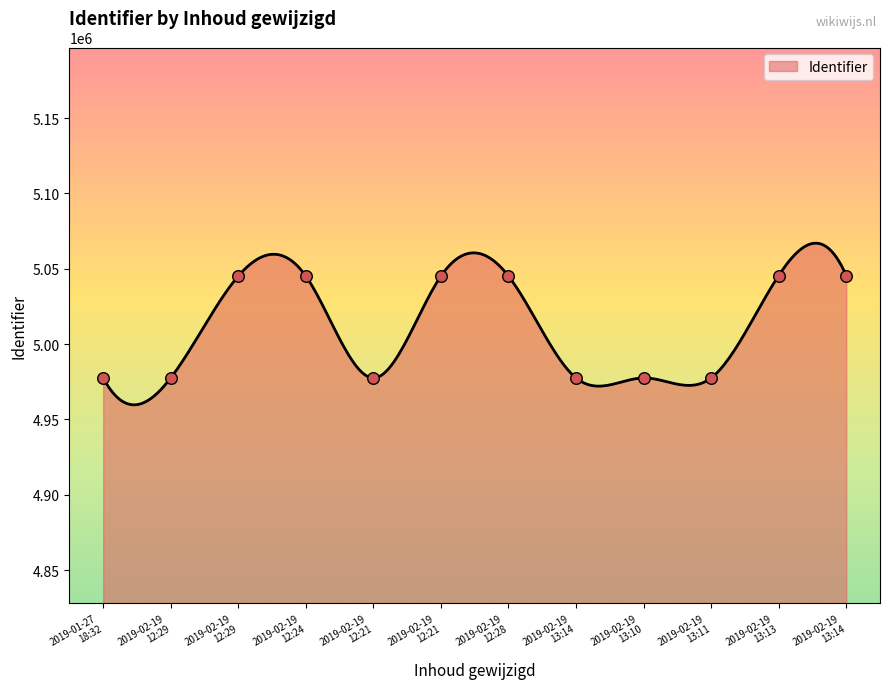

Which has a higher value, 2019-02-19
12:29 or 2019-01-27
18:32?

2019-02-19
12:29